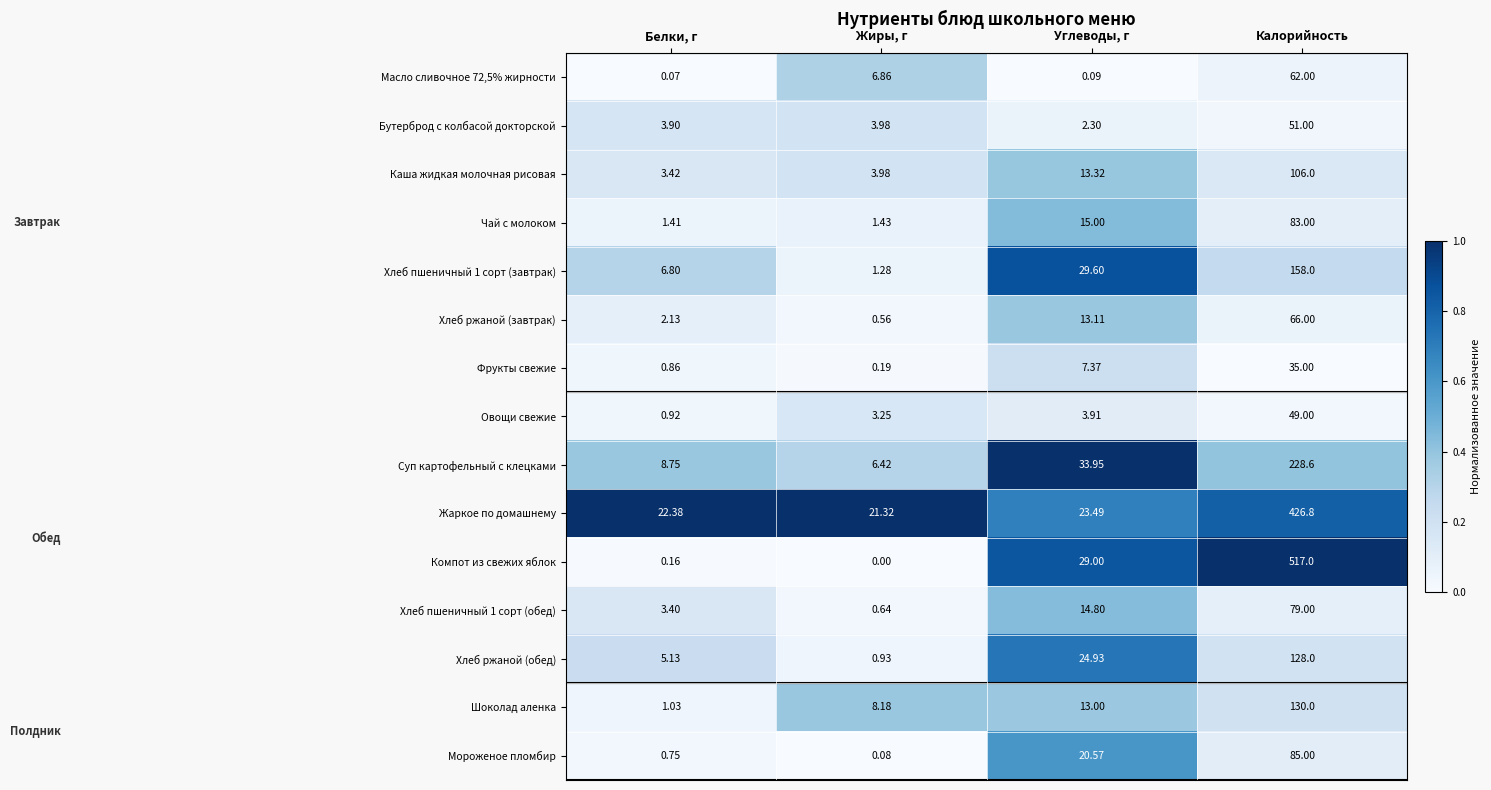

At which category is the sum across all series the highest?

Калорийность